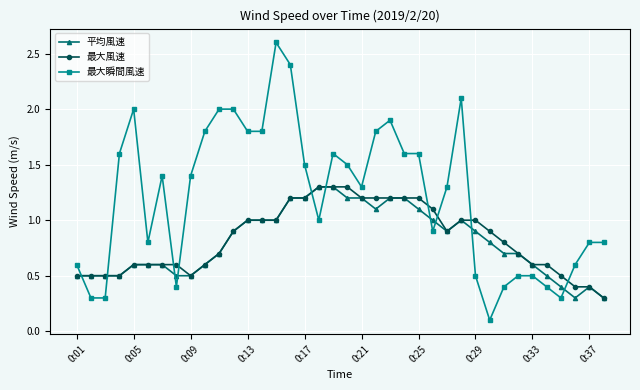

Which series has the largest range (max minus min)?

最大瞬間風速